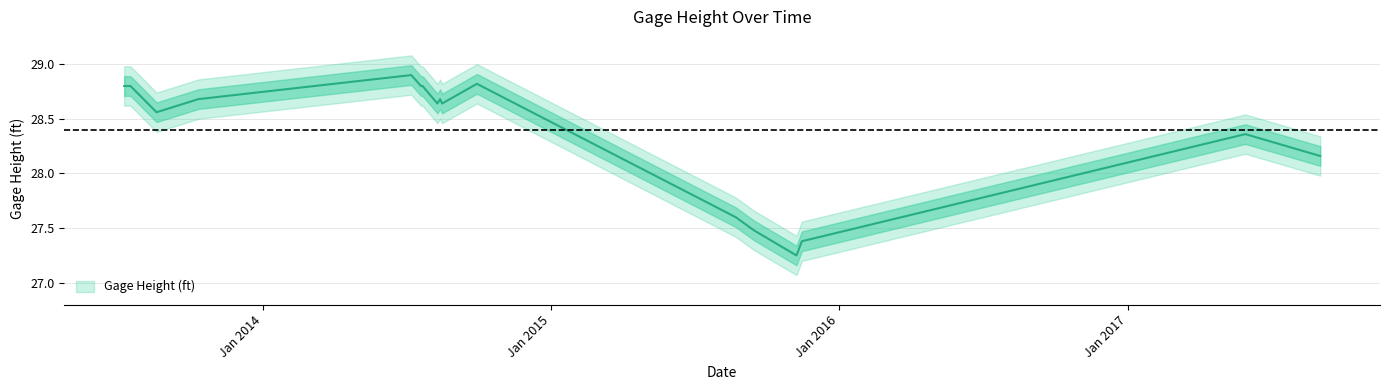

What is the value of the 9th point from the left?

28.6